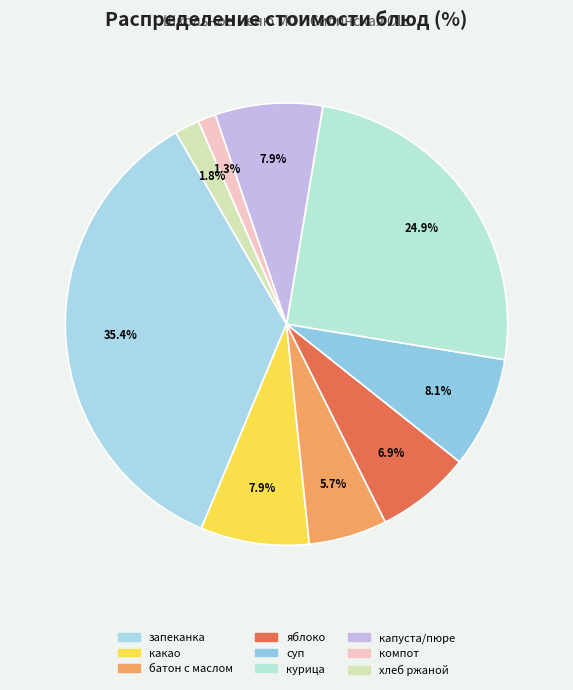

What is the largest slice in the pie chart?

запеканка твороженая